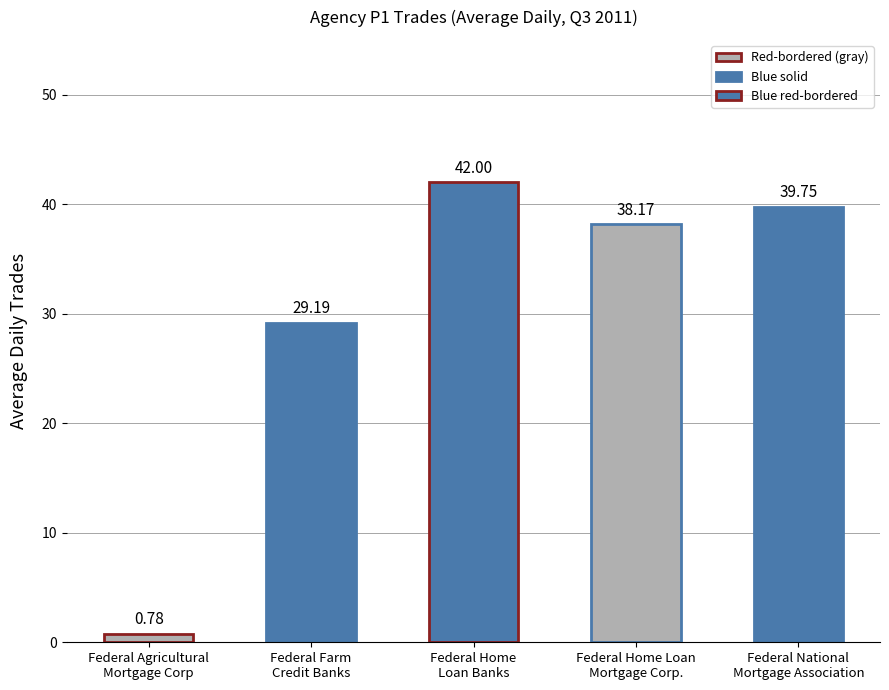

At which label does the data first exceed 38?

Federal Home
Loan Banks